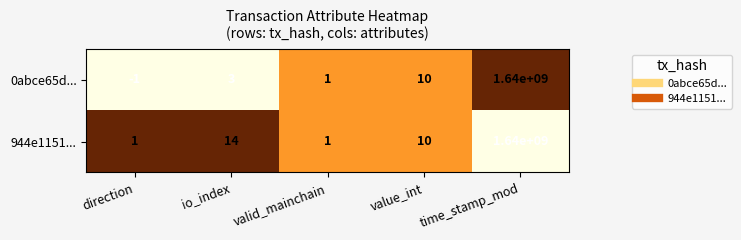

Reading right to left, transcribe all the data shown in this chart.

0abce65d...: time_stamp_mod=1640000000	value_int=10	valid_mainchain=1	io_index=3	direction=-1
944e1151...: time_stamp_mod=1640000000	value_int=10	valid_mainchain=1	io_index=14	direction=1